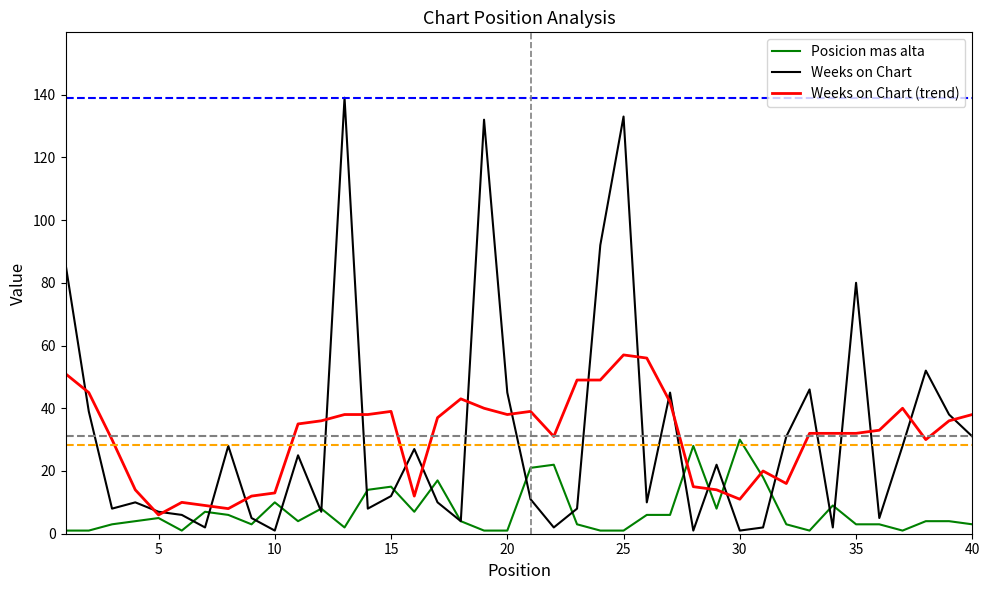

What is the difference between the maximum and minimum values in the Weeks on Chart (trend) series?

51